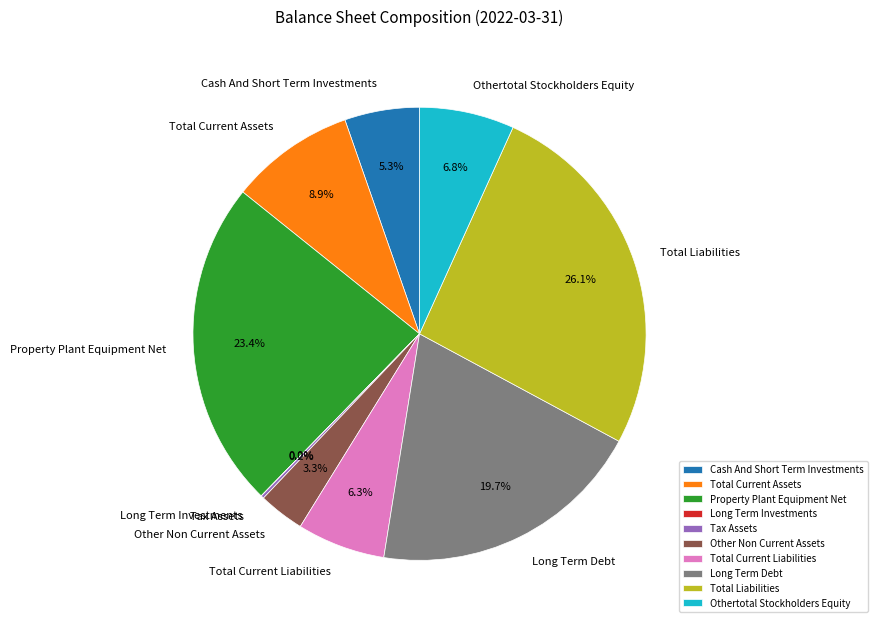

Is there any slice that represents more than half of the pie?

No